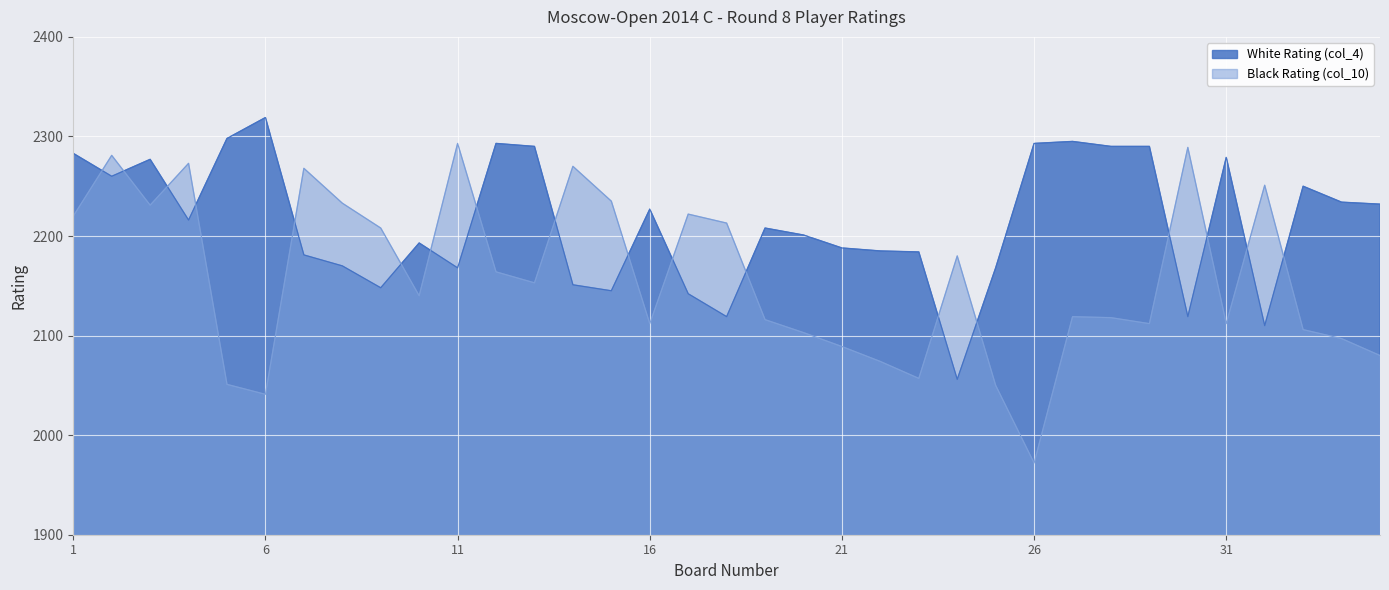

What is the value of the Black Rating (col_10) point at the 20th from the left?

2103